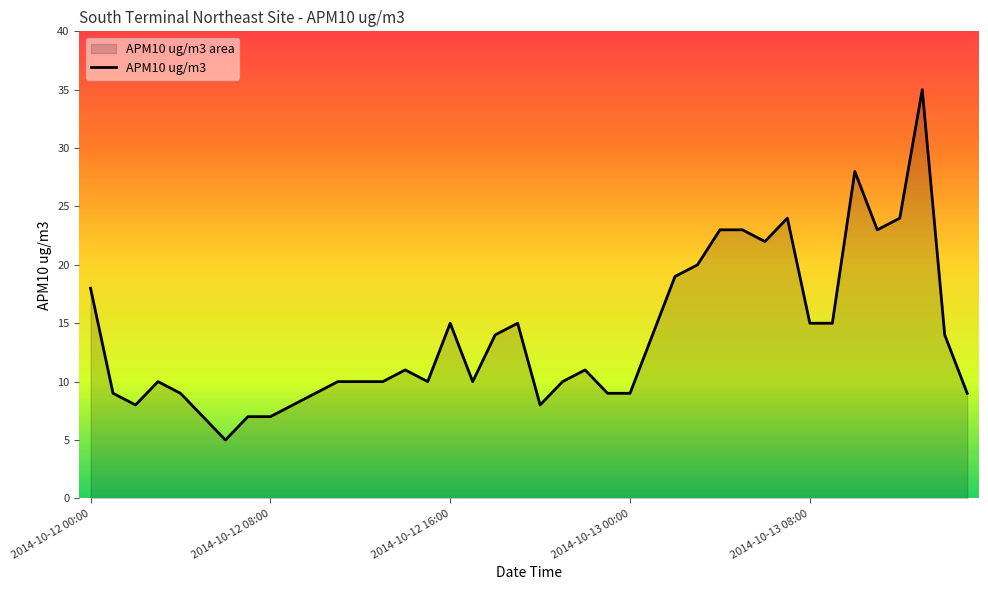

What is the minimum value shown in the chart?

5